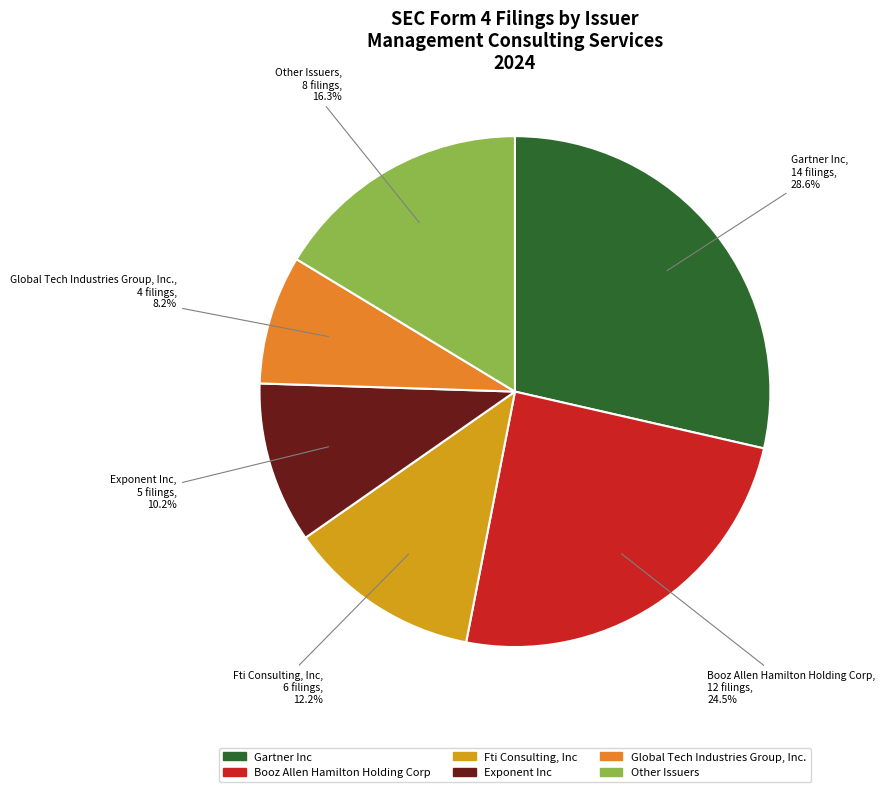

Does any single category account for the majority?

No